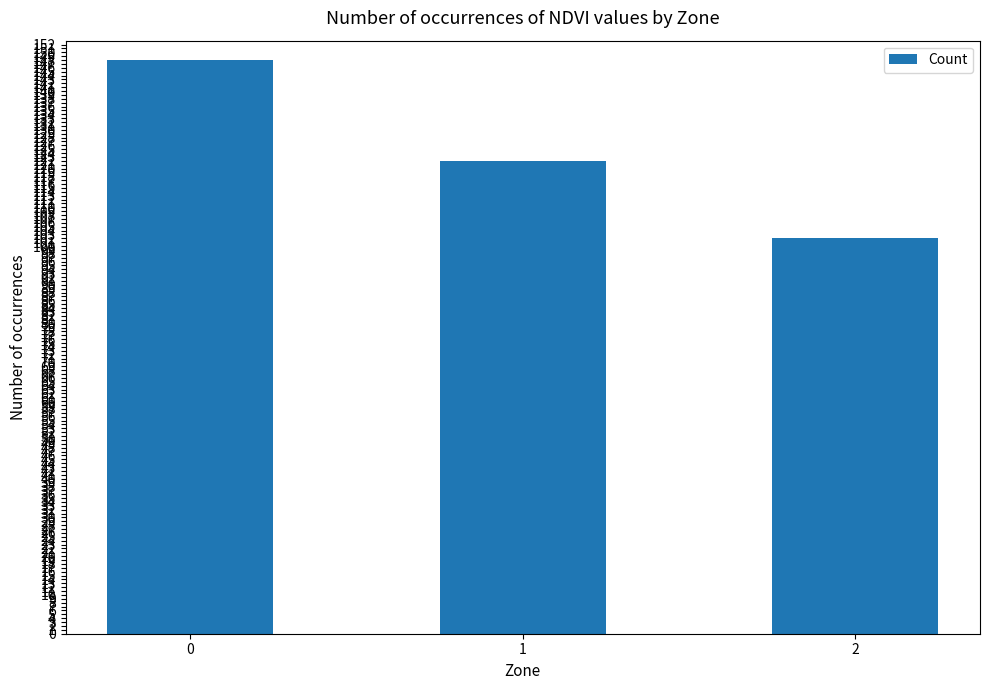

Are the bars horizontal?

No